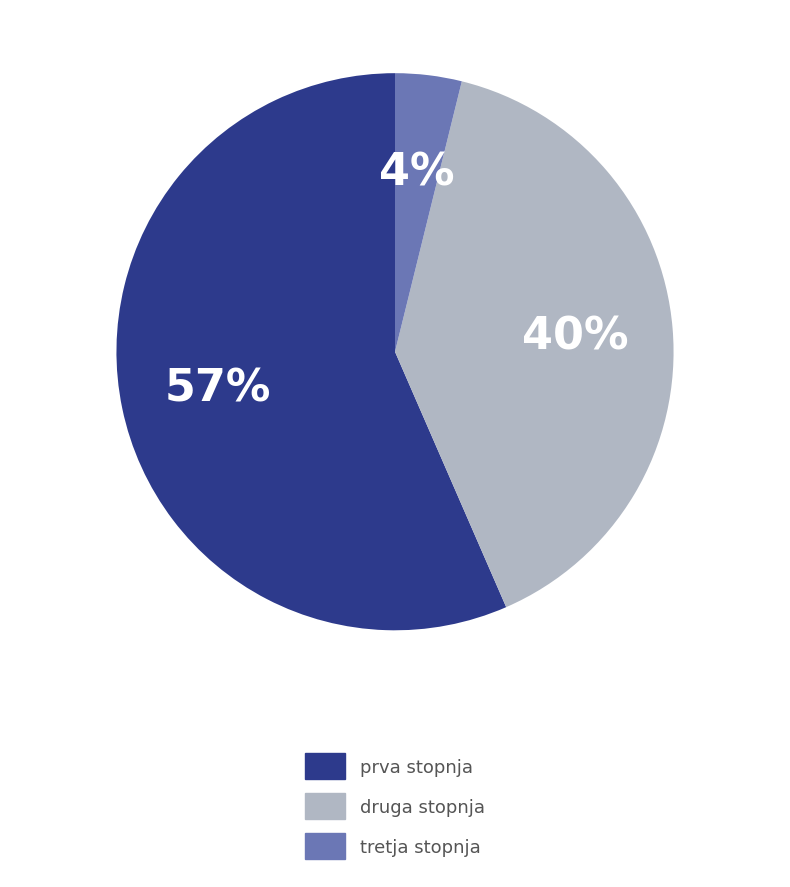

Is the sum of tretja stopnja and prva stopnja greater than half?

Yes